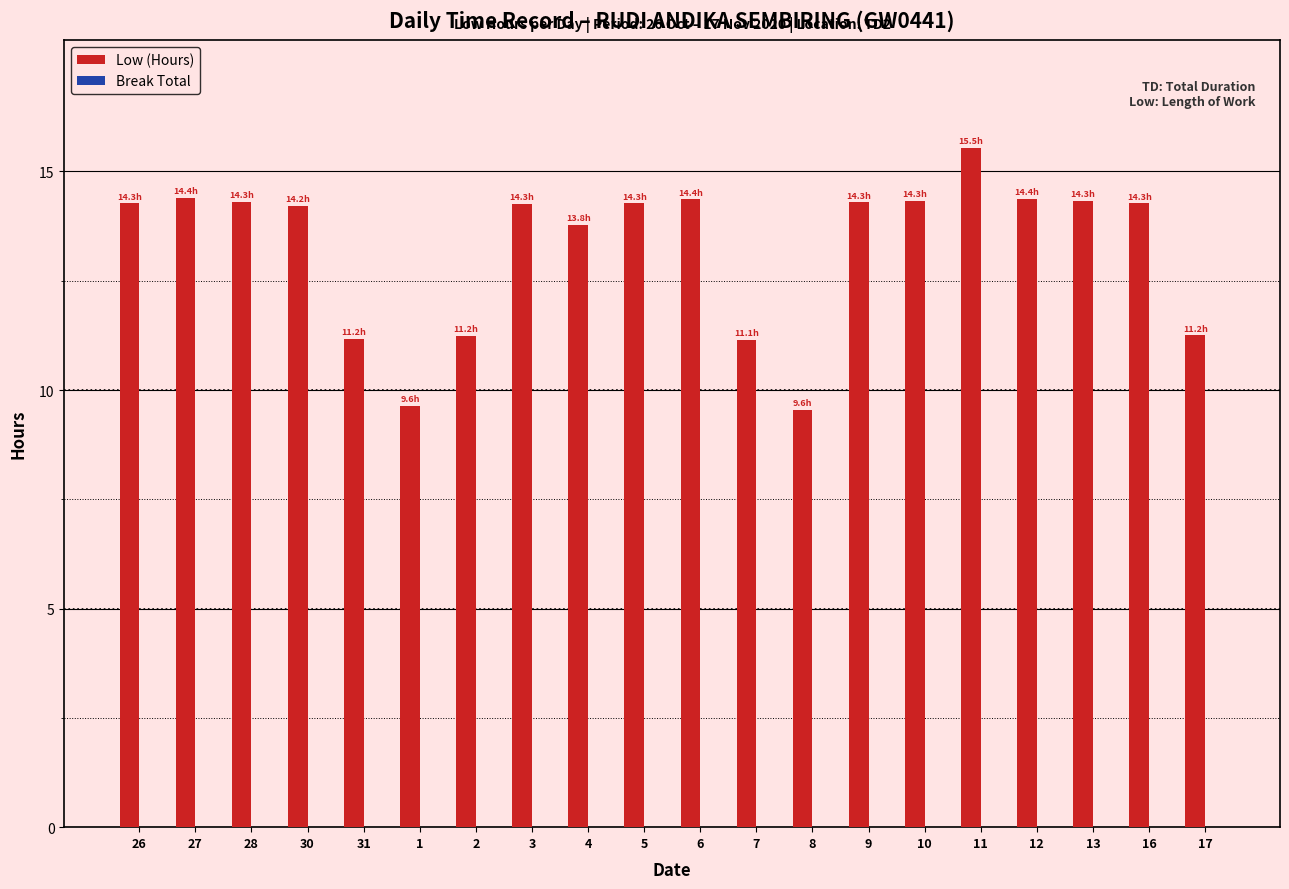

Which label corresponds to the largest value in the chart?

11